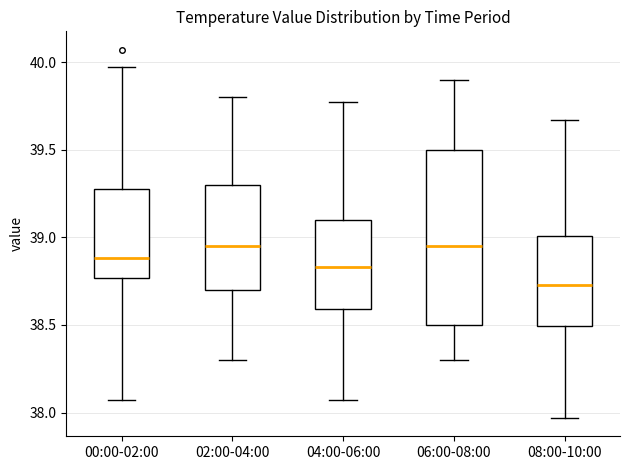

Where does the upper whisker of the box for 02:00-04:00 end on the y-axis? The values are not printed on the chart, so give them approximately, as read against the axis.

39.80